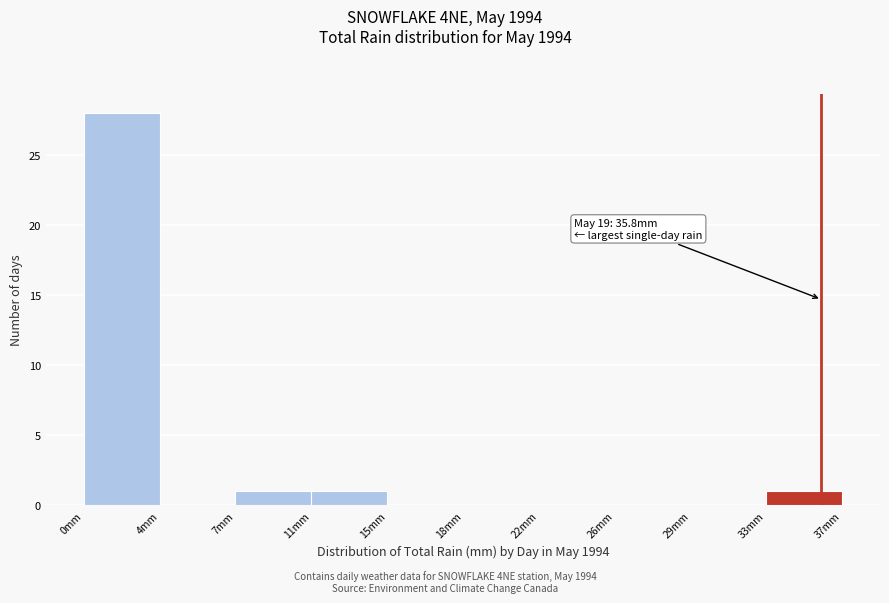

Reading left to right, extract all data points from this chart.

0mm=28	4mm=0	7mm=1	11mm=1	15mm=0	18mm=0	22mm=0	26mm=0	29mm=0	33mm=1